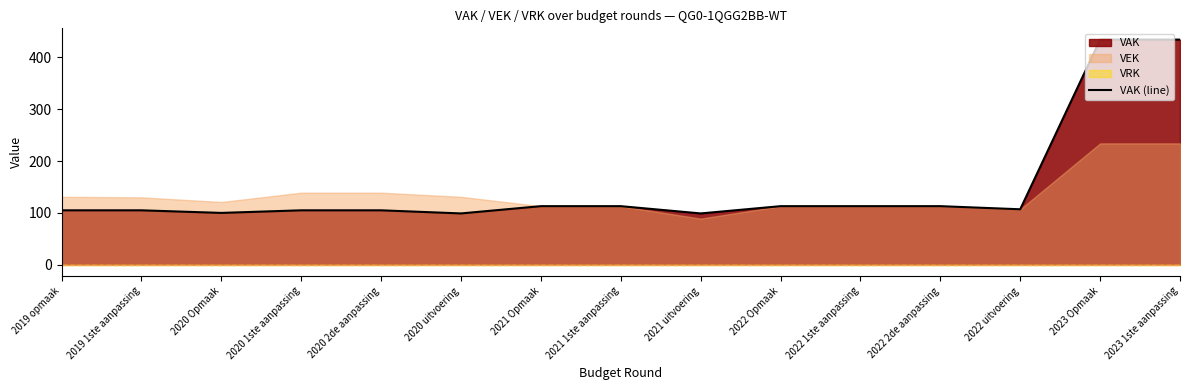

Where does the data first go above 107?

2021 Opmaak